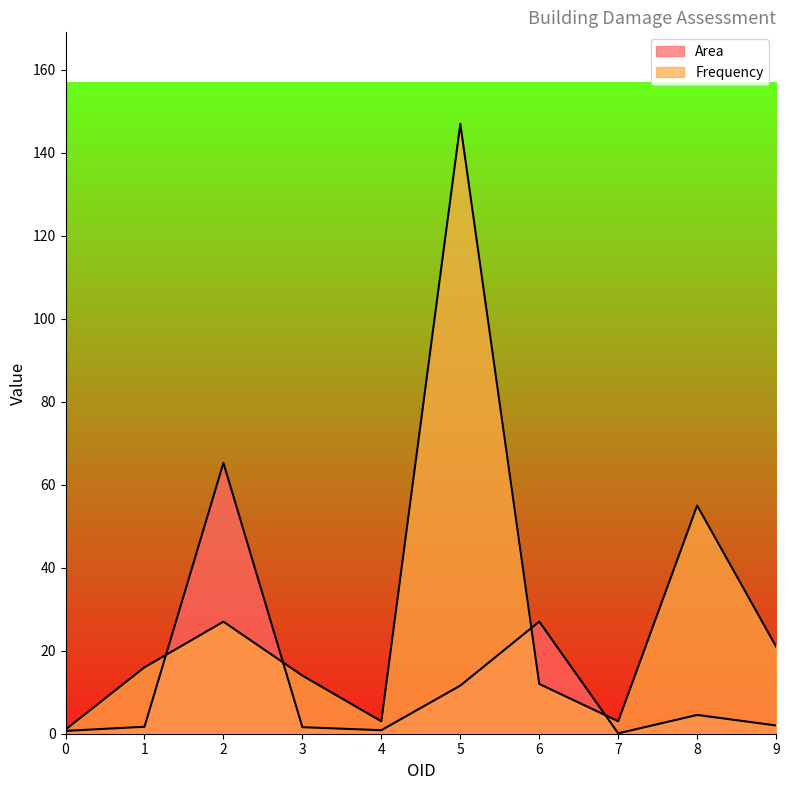

Reading left to right, what are all the values shown in this chart?

Area: 0.7	1.7	65.3	1.6	0.8	11.6	27.0	0.1	4.5	2.0
Frequency: 1.0	16.0	27.0	14.0	3.0	147.0	12.0	3.0	55.0	21.0